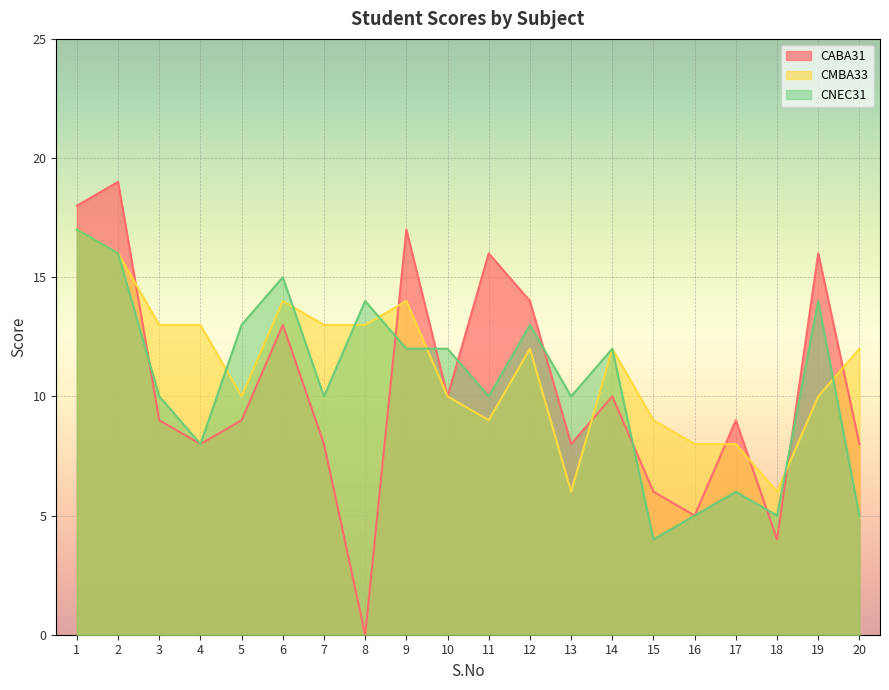

How many lines are shown in the chart?

3